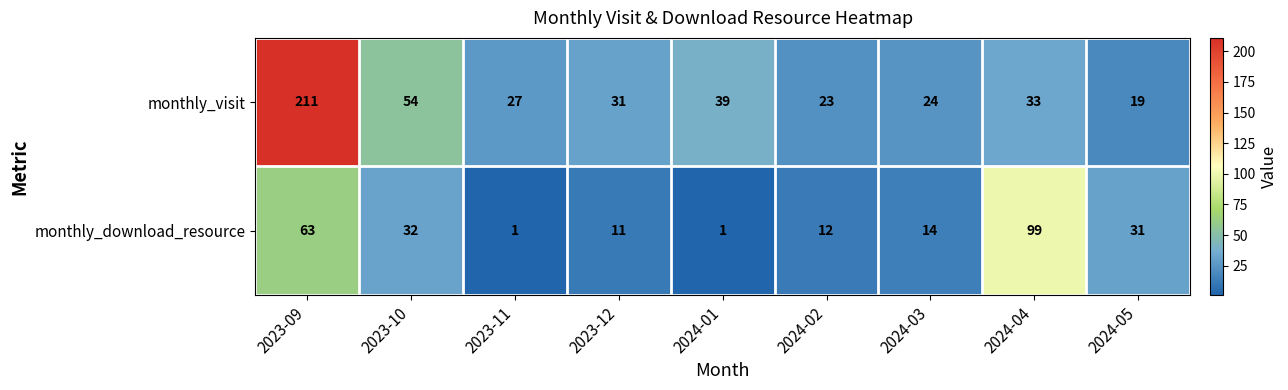

Where is monthly_download_resource nearest to the value 50?

2023-09